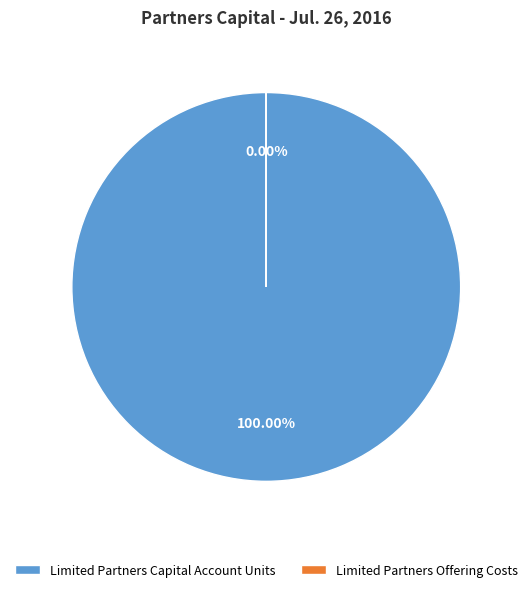

What is the majority slice?

Limited Partners Capital Account Units